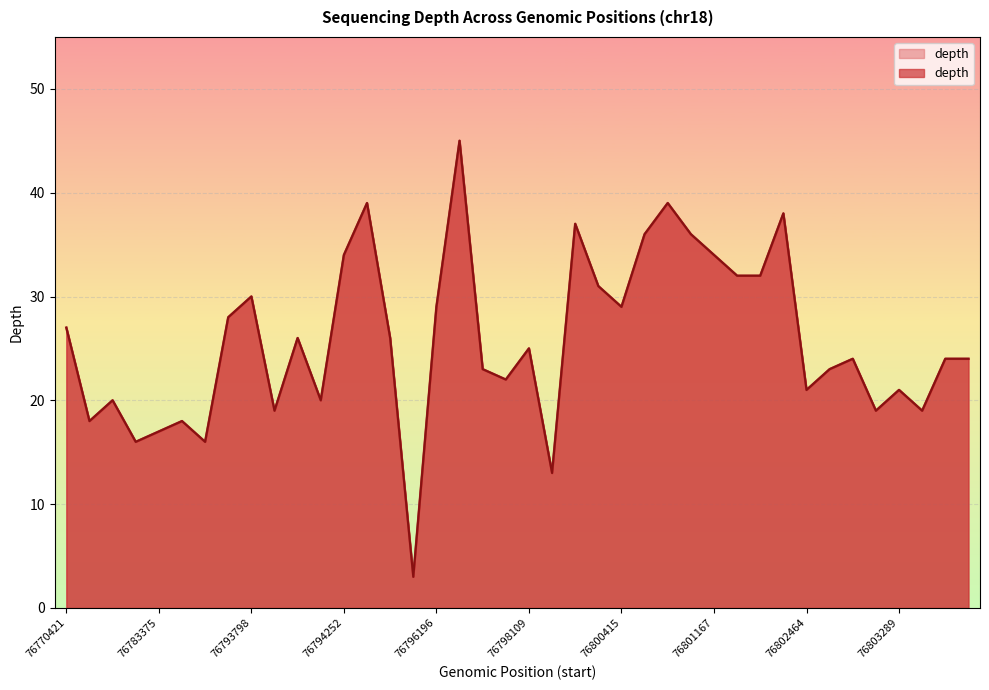

What is the difference between the maximum and minimum values?

42